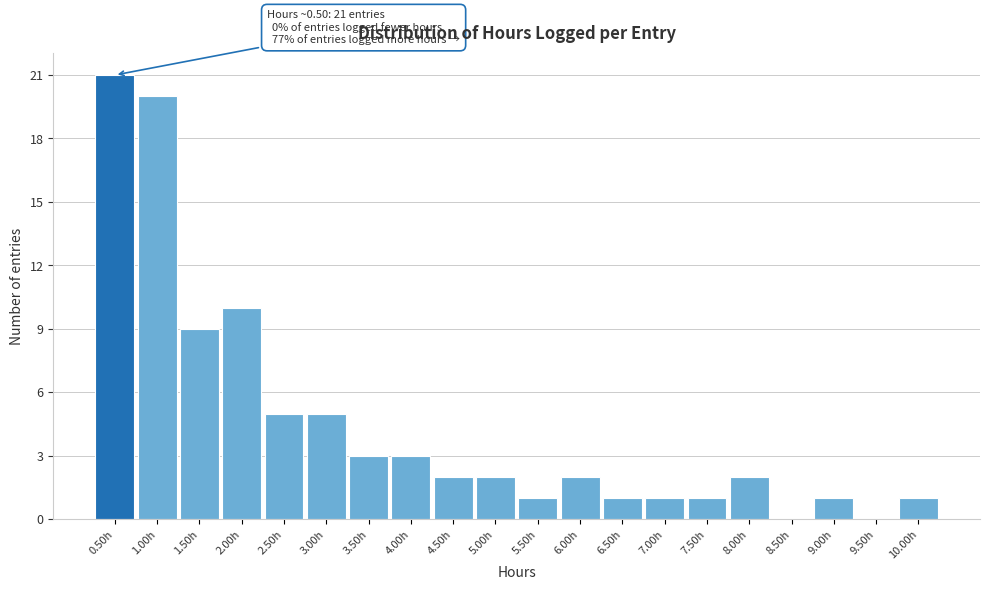

Which range on the x-axis has the tallest bar?

0.25 to 0.75